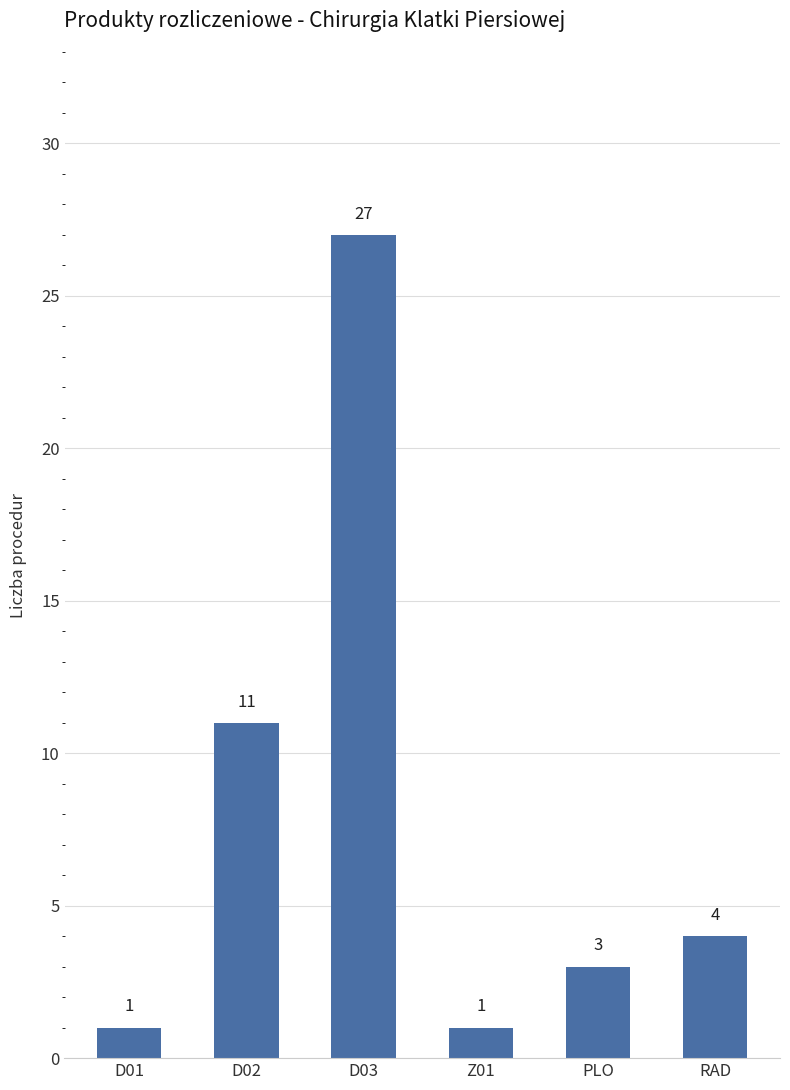

What is the maximum value shown in the chart?

27